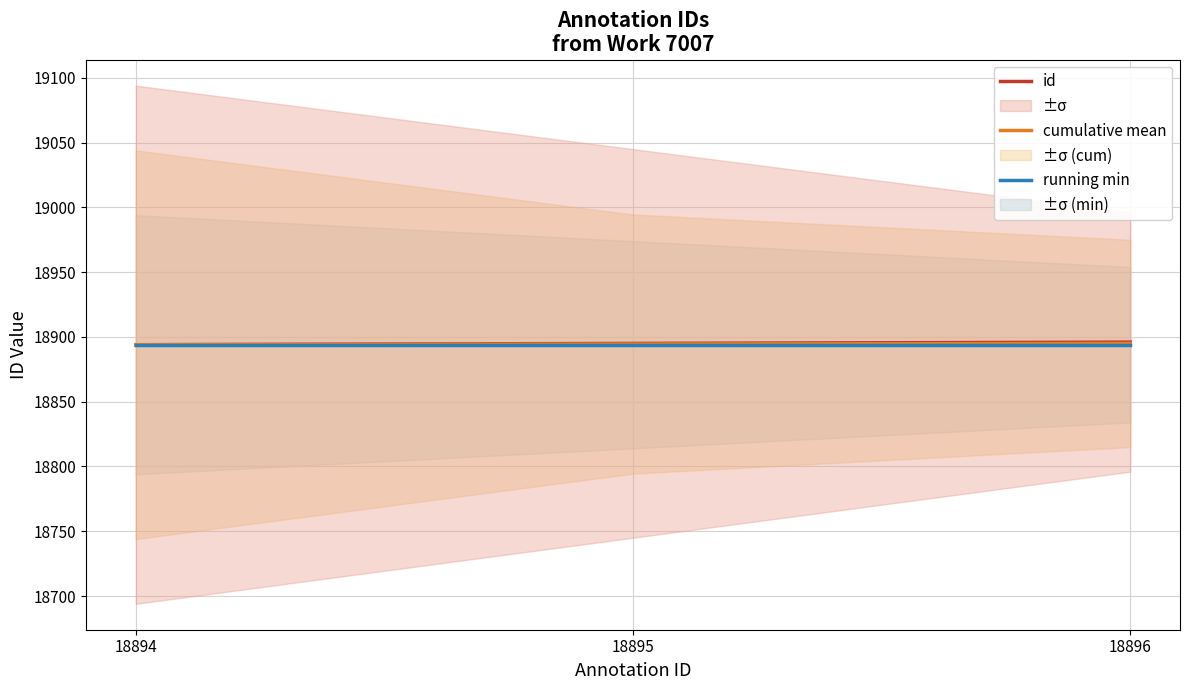

What is the highest value of the running min series?

18894.0